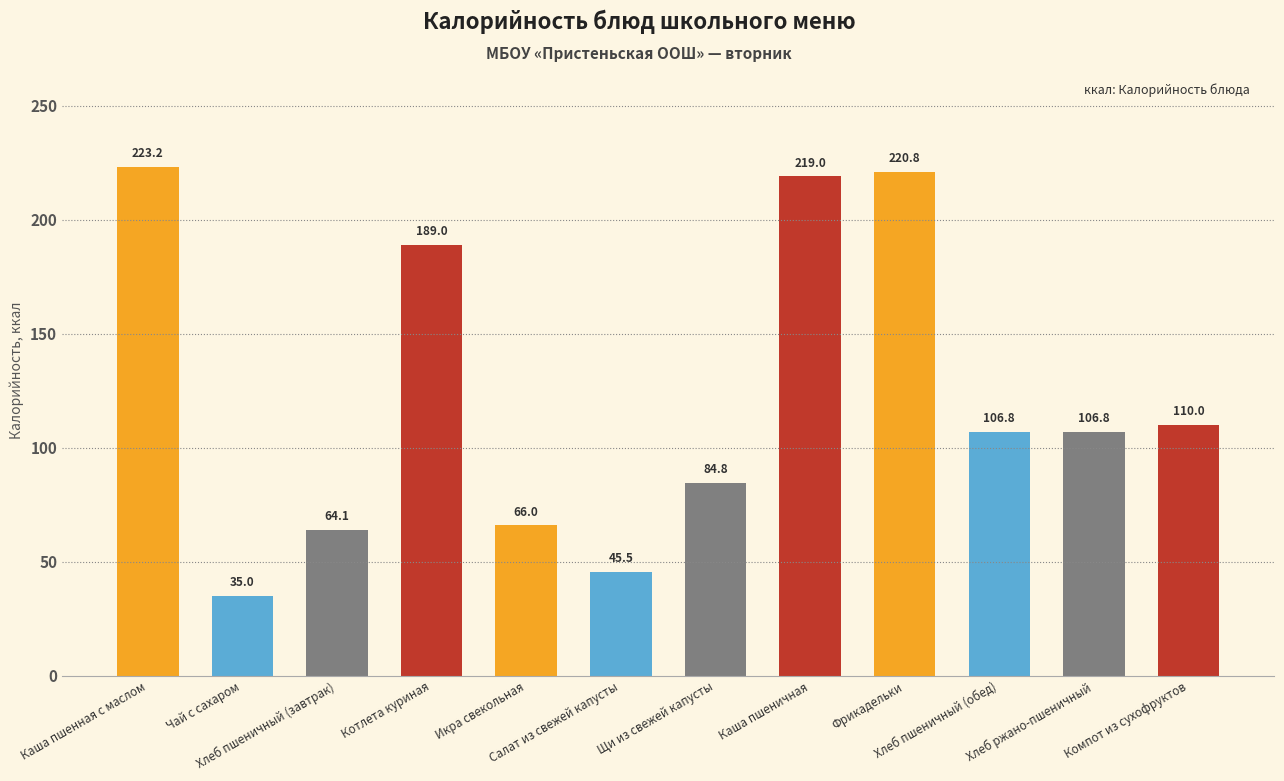

What is the maximum value shown in the chart?

223.2